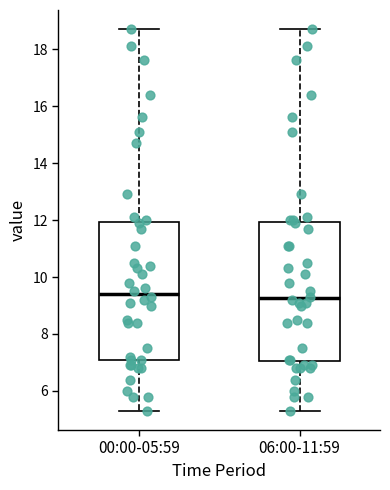

Reading left to right, transcribe this box plot: for each box, give where its median line is, the range the box spans, and where its two whiskers end, as read against the y-axis. The values are not printed on the chart, so give them approximately, as read against the axis.

00:00-05:59: median 9.4, box 7.2 to 12.0, whiskers 5.4 to 18.8
06:00-11:59: median 9.2, box 7.0 to 12.0, whiskers 5.4 to 18.8